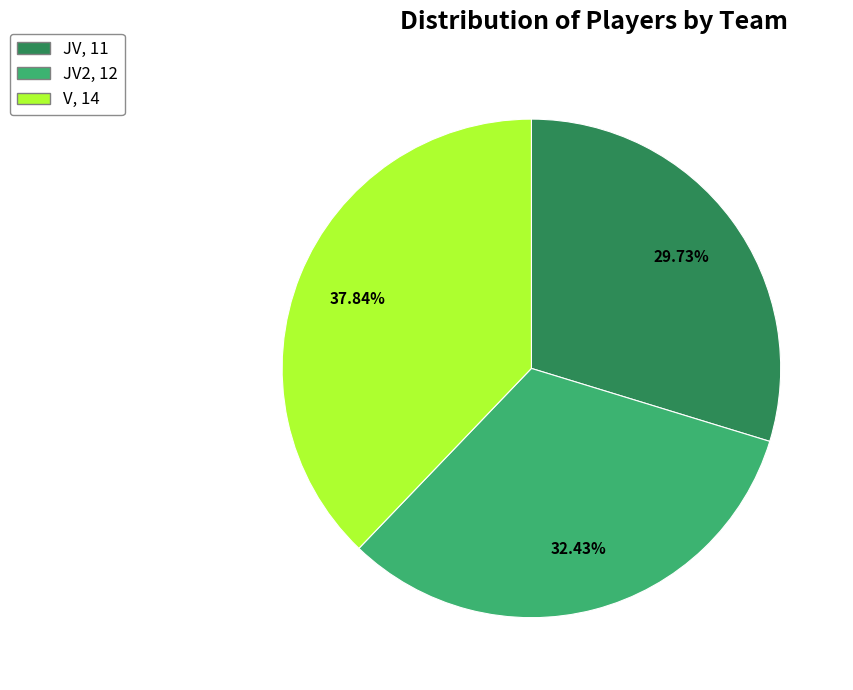

Is there a majority slice in this chart?

No